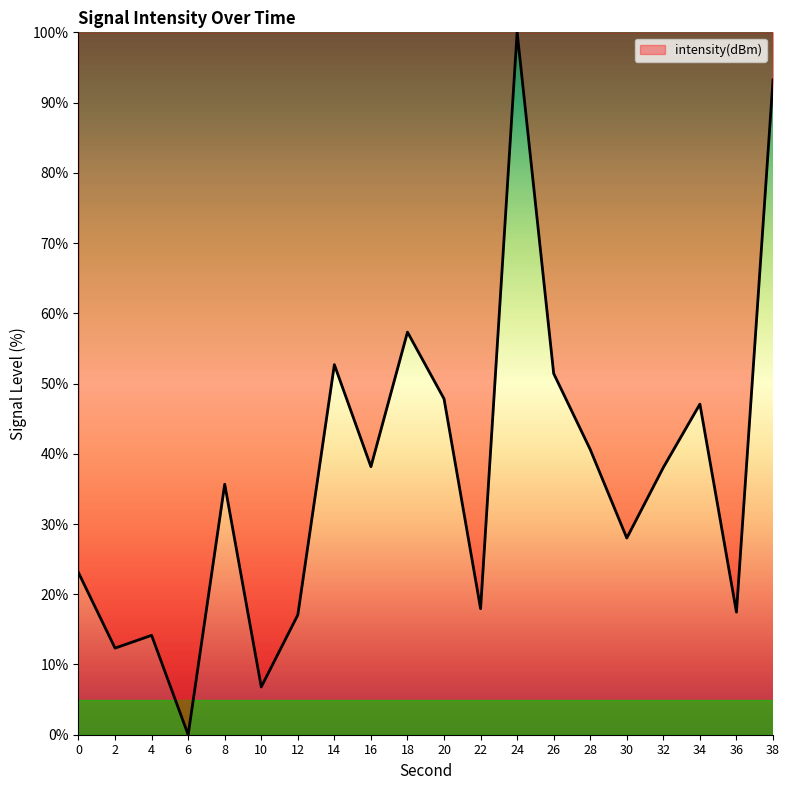

What is the maximum value shown in the chart?

100.0